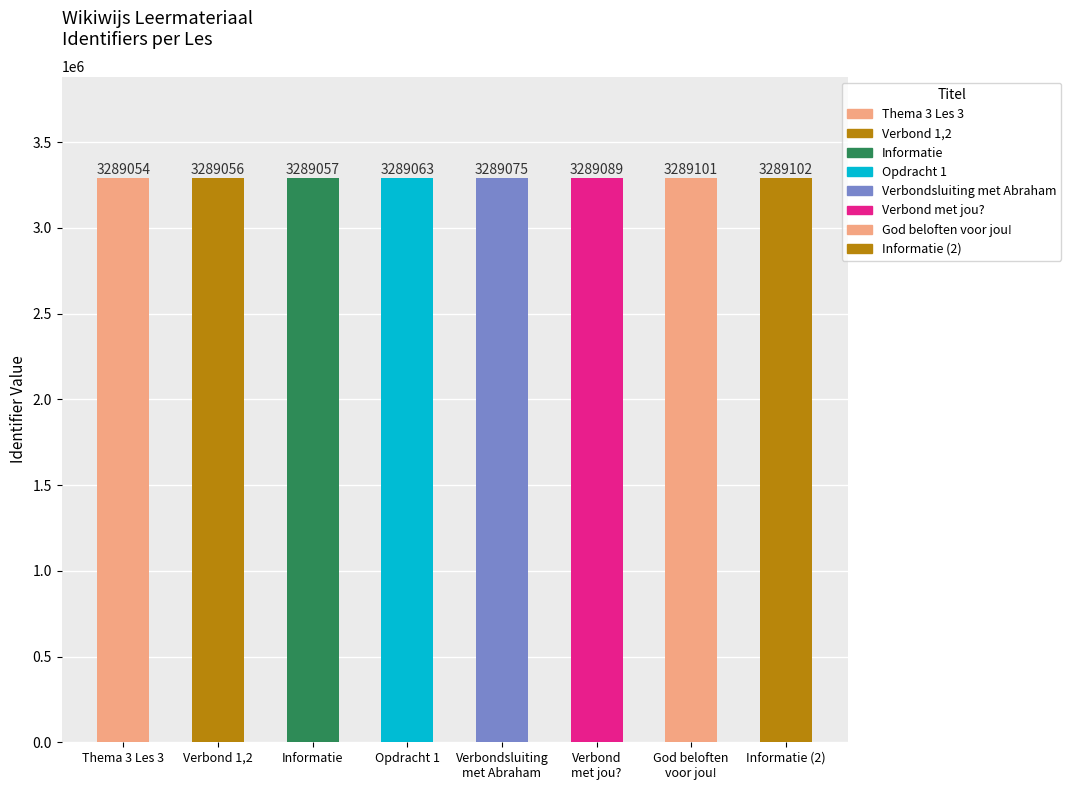

Between Verbondsluiting
met Abraham and Thema 3 Les 3, which is larger?

Verbondsluiting
met Abraham